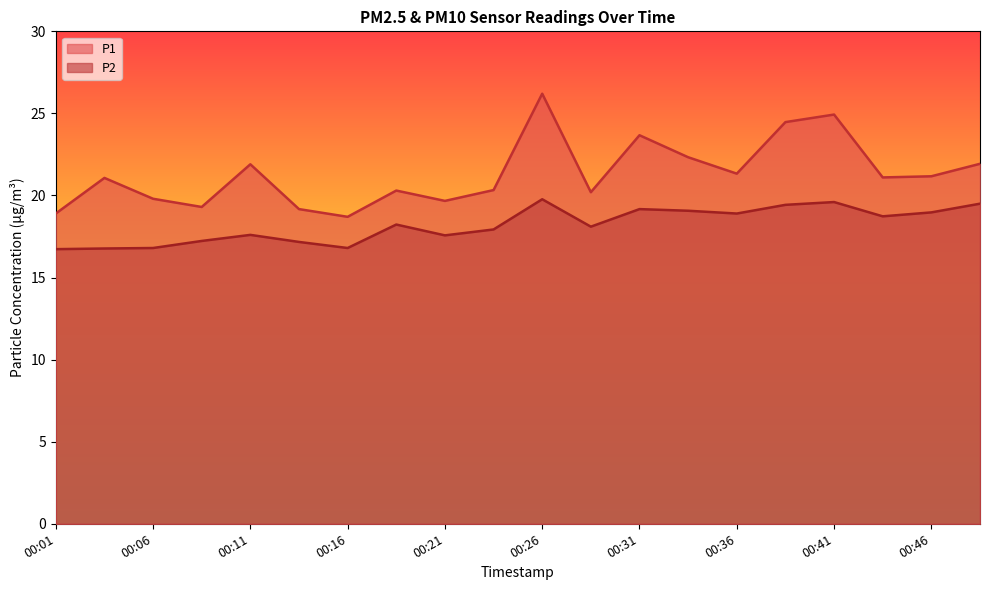

List the labels in order of P2 value, largest first.

00:26, 00:41, 00:49, 00:39, 00:31, 00:34, 00:46, 00:36, 00:44, 00:19, 00:29, 00:24, 00:11, 00:21, 00:09, 00:14, 00:06, 00:16, 00:04, 00:01